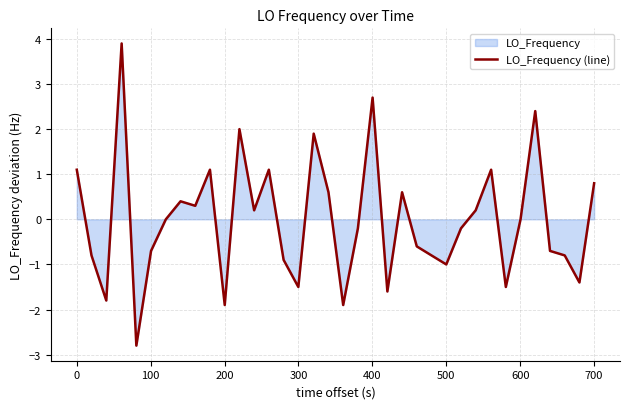

Reading right to left, list all the values displayed in this chart.

0.8	-1.4	-0.8	-0.7	2.4	0.0	-1.5	1.1	0.2	-0.2	-1.0	-0.8	-0.6	0.6	-1.6	2.7	-0.2	-1.9	0.6	1.9	-1.5	-0.9	1.1	0.2	2.0	-1.9	1.1	0.3	0.4	0.0	-0.7	-2.8	3.9	-1.8	-0.8	1.1